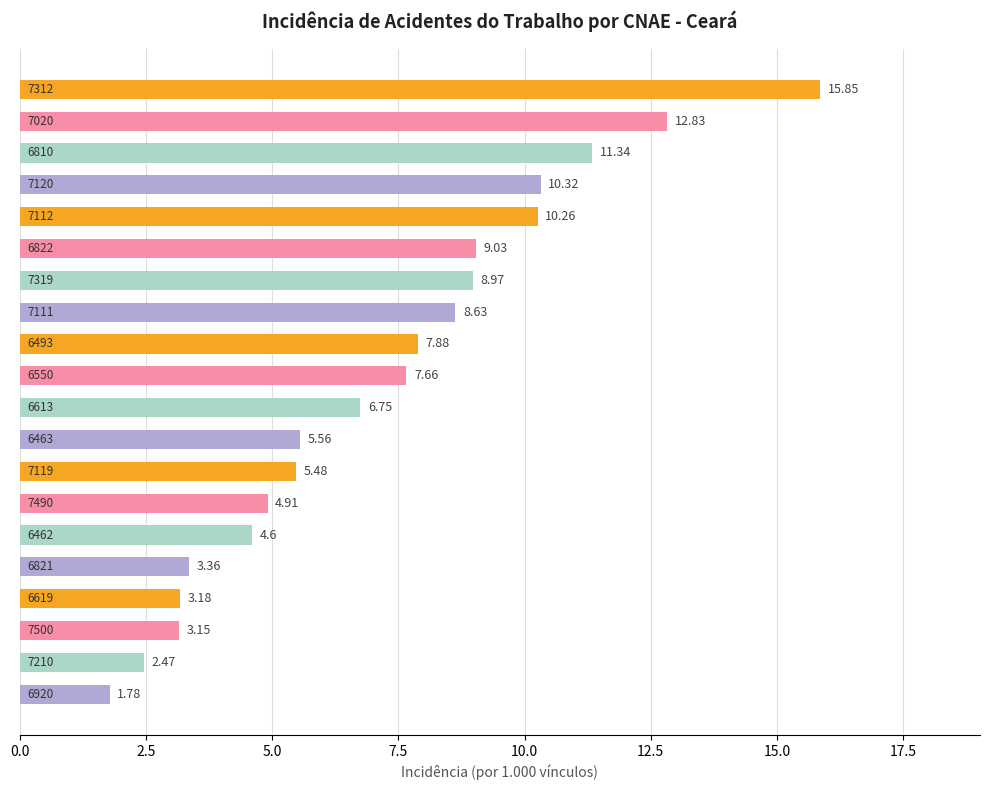

What is the average value?

7.2